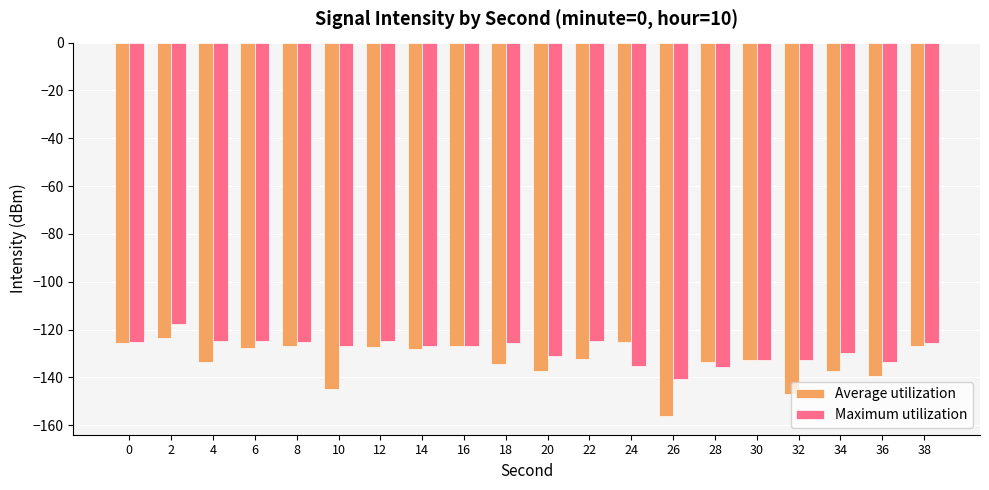

What is the total value across all series at 38?

-252.4